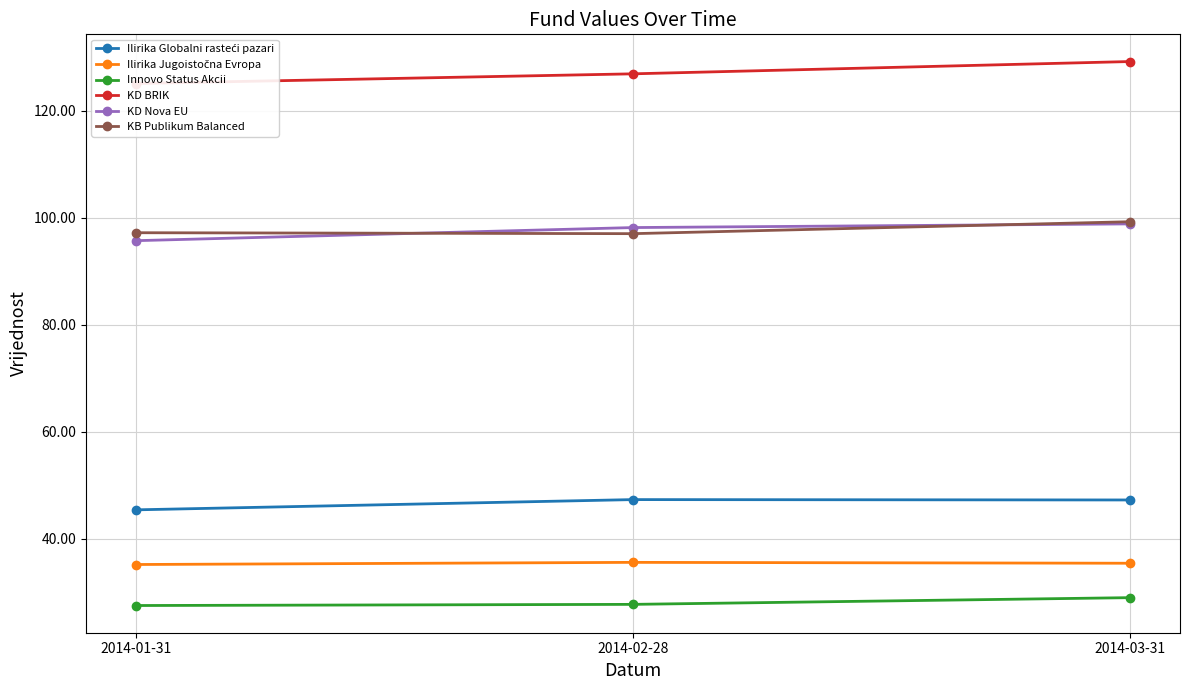

At which category is the sum across all series the highest?

2014-03-31